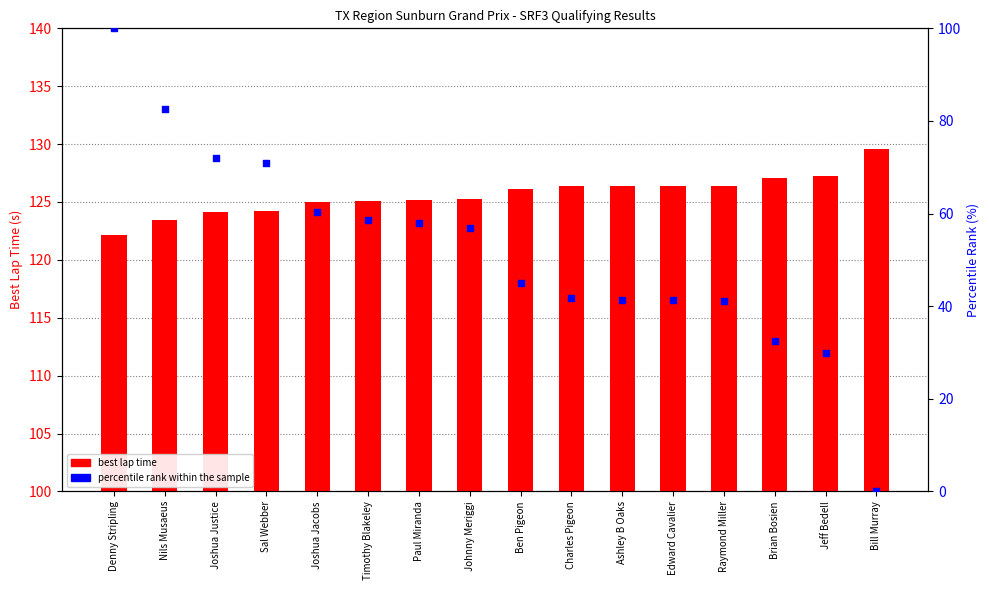

Is the value of best lap time at Johnny Meriggi greater than the value of percentile rank within the sample at Nils Musaeus?

Yes